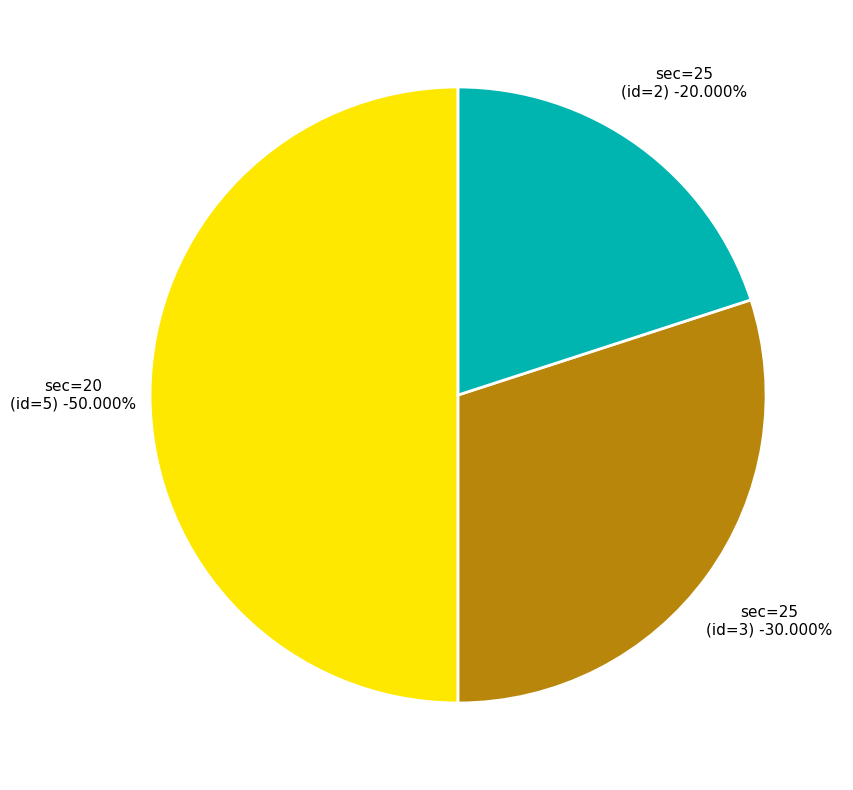

Which category has the biggest portion of the pie?

20